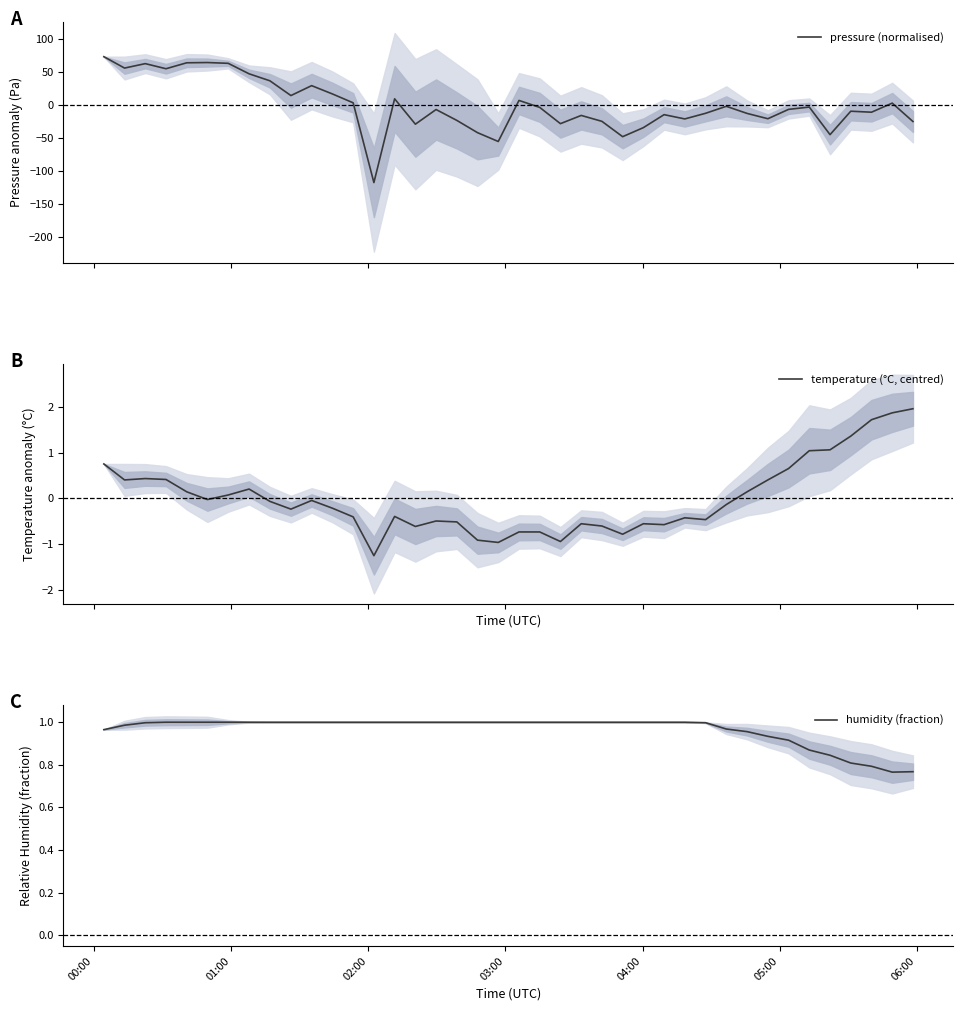

What is the highest value of the pressure (normalised) series?

73.6